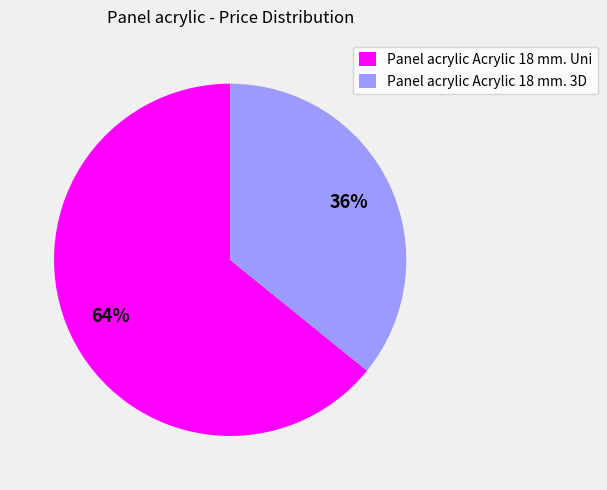

Which slice represents more than half of the pie?

Panel acrylic Acrylic 18 mm. Uni